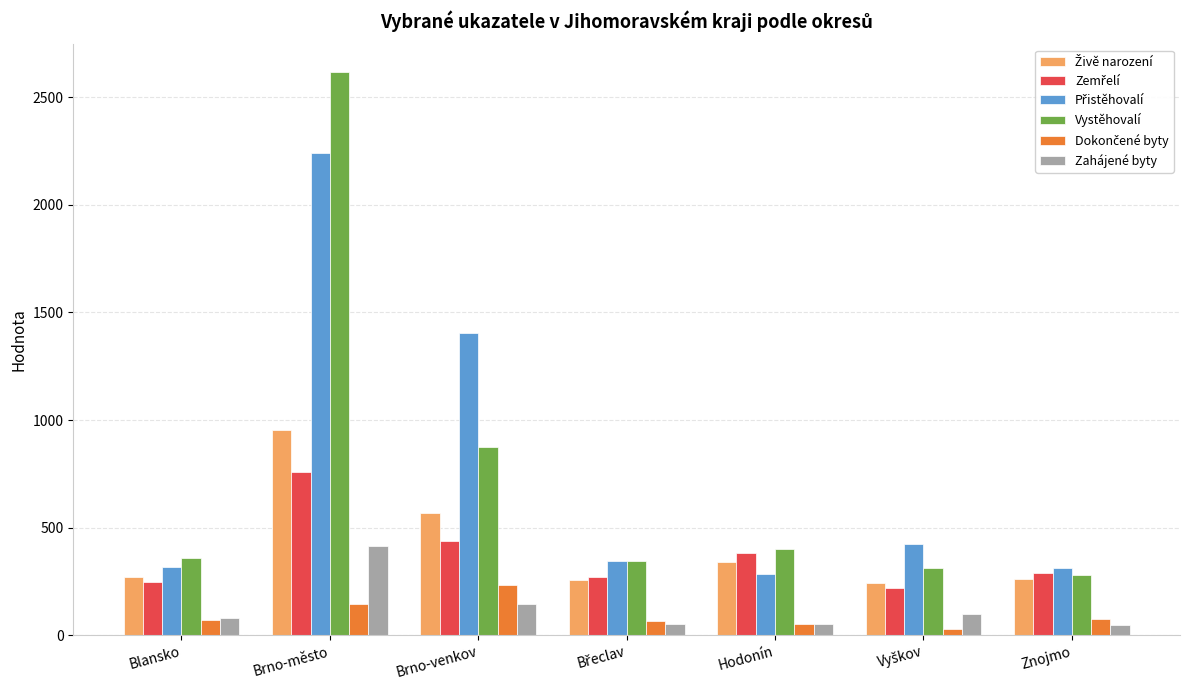

Which series has the widest spread of values?

Vystěhovalí